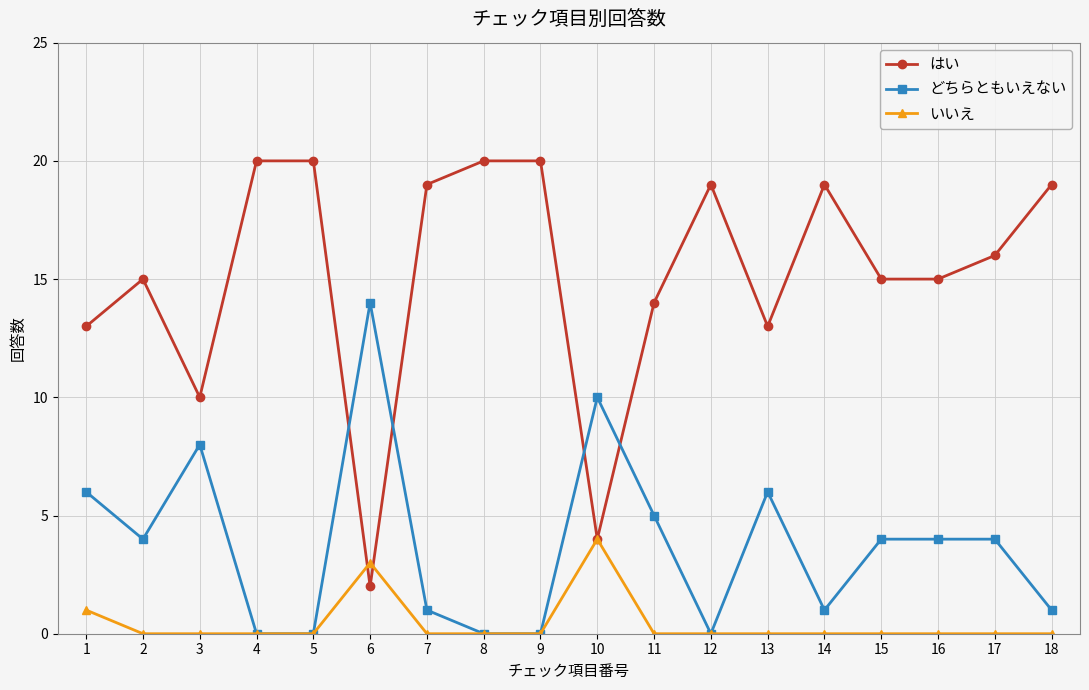

At 16, list the series in order from smallest to largest.

いいえ, どちらともいえない, はい